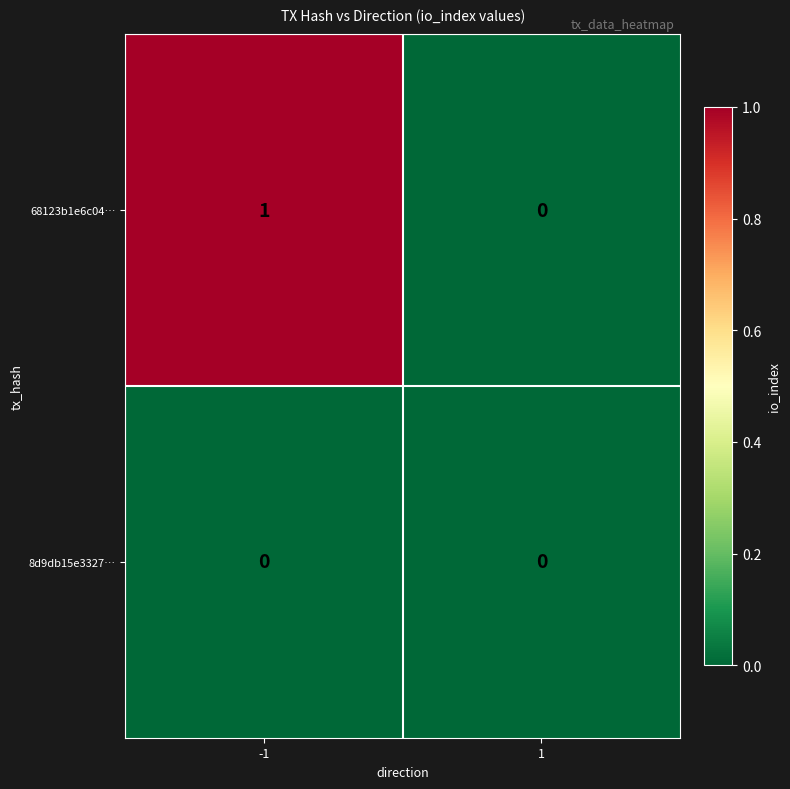

Is it true that 8d9db15e3327… equals 0 at -1?

True